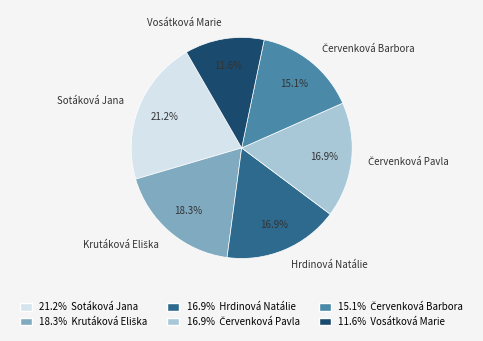

How many segments does this pie chart have?

6